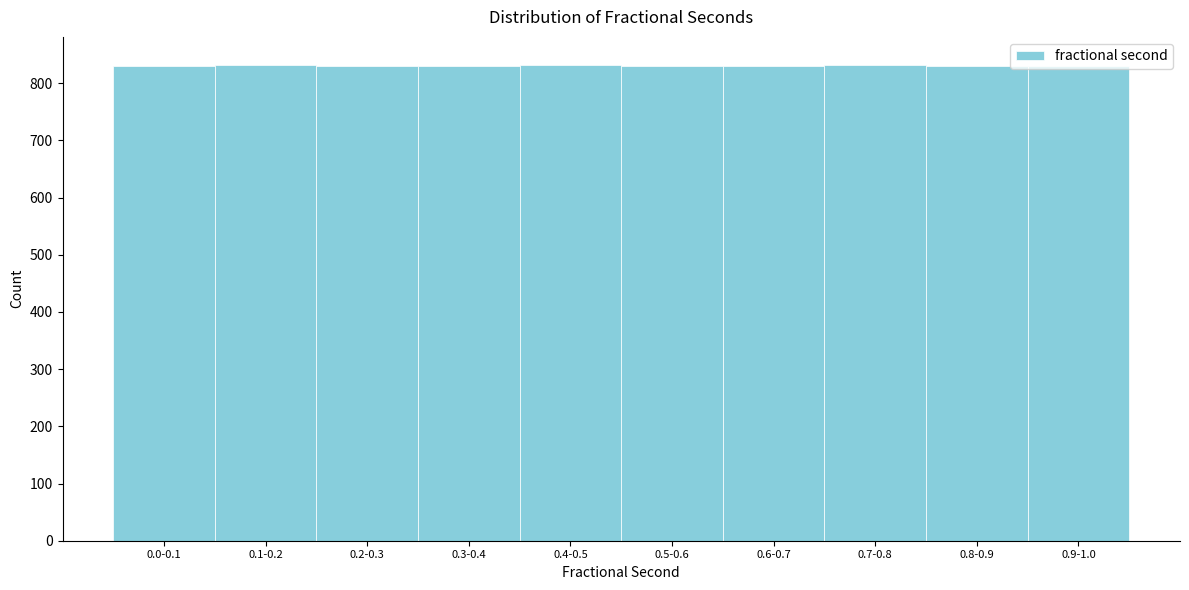

What is the label of the 6th bar from the left?

0.5-0.6